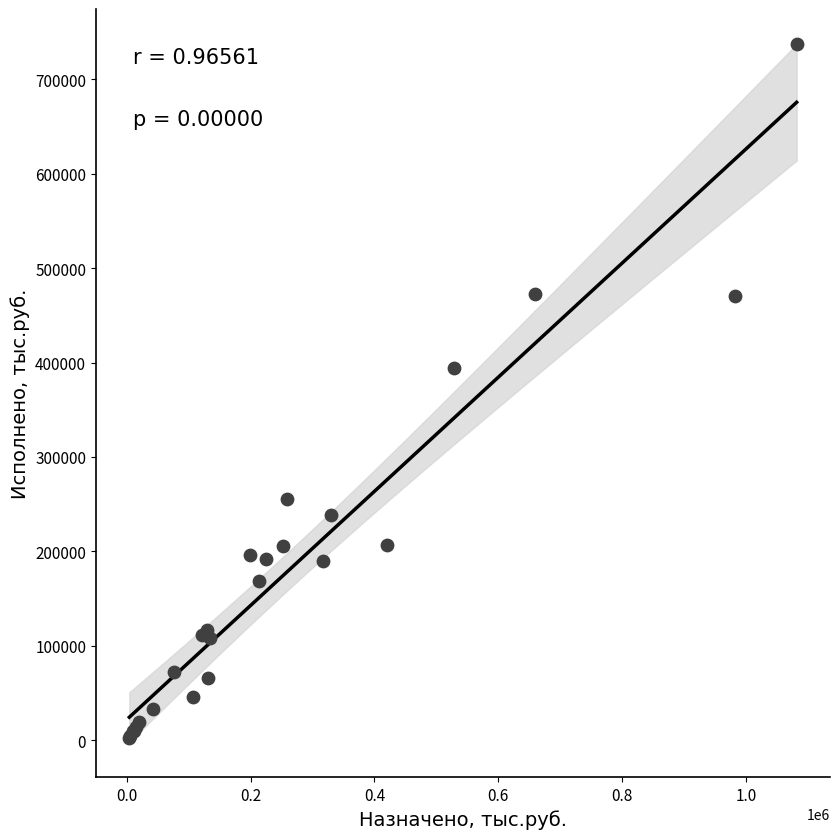

What Y value in the scatter plot is closest to 369946?

394230.6